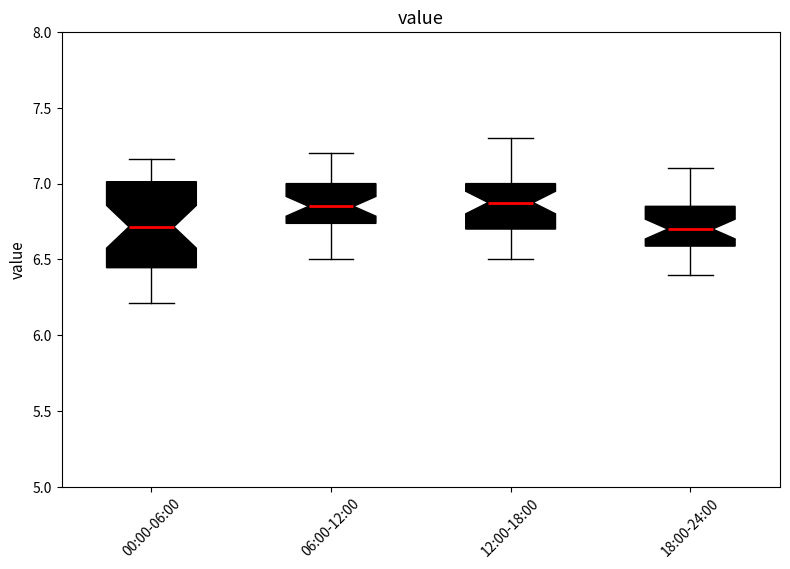

Reading left to right, transcribe this box plot: for each box, give where its median line is, the range the box spans, and where its two whiskers end, as read against the y-axis. The values are not printed on the chart, so give them approximately, as read against the axis.

00:00-06:00: median 6.70, box 6.45 to 7.00, whiskers 6.20 to 7.15
06:00-12:00: median 6.85, box 6.75 to 7.00, whiskers 6.50 to 7.20
12:00-18:00: median 6.90, box 6.70 to 7.00, whiskers 6.50 to 7.30
18:00-24:00: median 6.70, box 6.60 to 6.85, whiskers 6.40 to 7.10